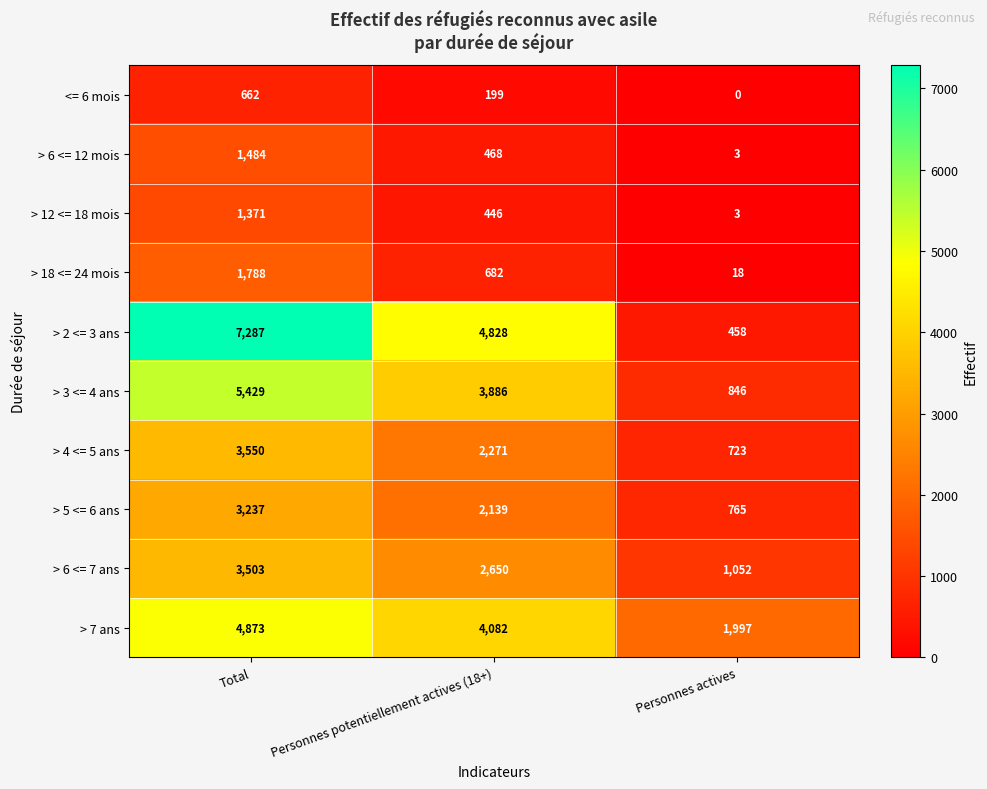

Rank the series at Total from lowest to highest value.

<= 6 mois, > 12 <= 18 mois, > 6 <= 12 mois, > 18 <= 24 mois, > 5 <= 6 ans, > 6 <= 7 ans, > 4 <= 5 ans, > 7 ans, > 3 <= 4 ans, > 2 <= 3 ans